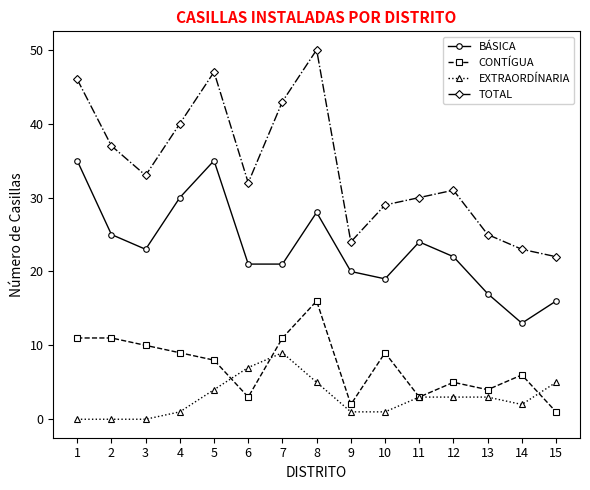

Is it true that CONTÍGUA equals 1 at 15?

True